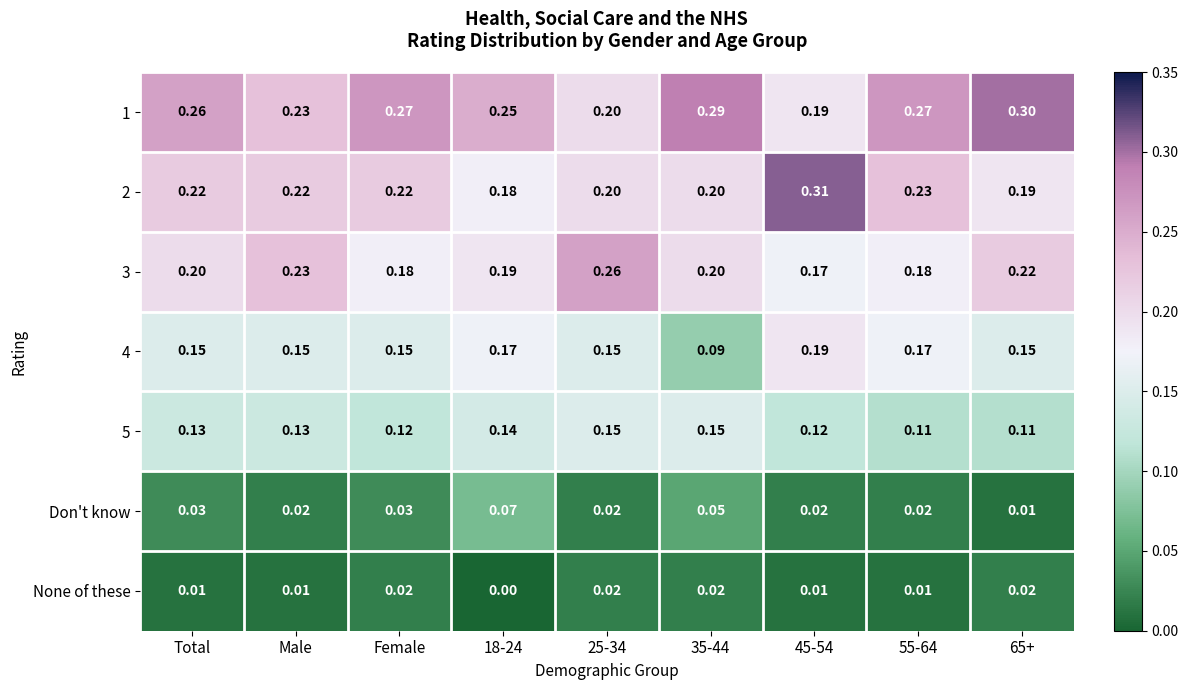

Between 18-24 and 65+, which series saw the biggest shift?

Don't know